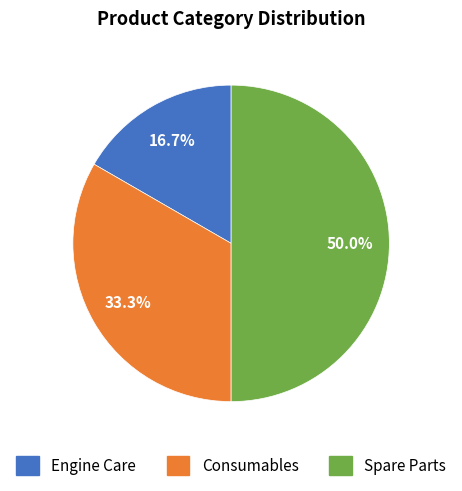

What percentage is NOT represented by Spare Parts?

50.0%